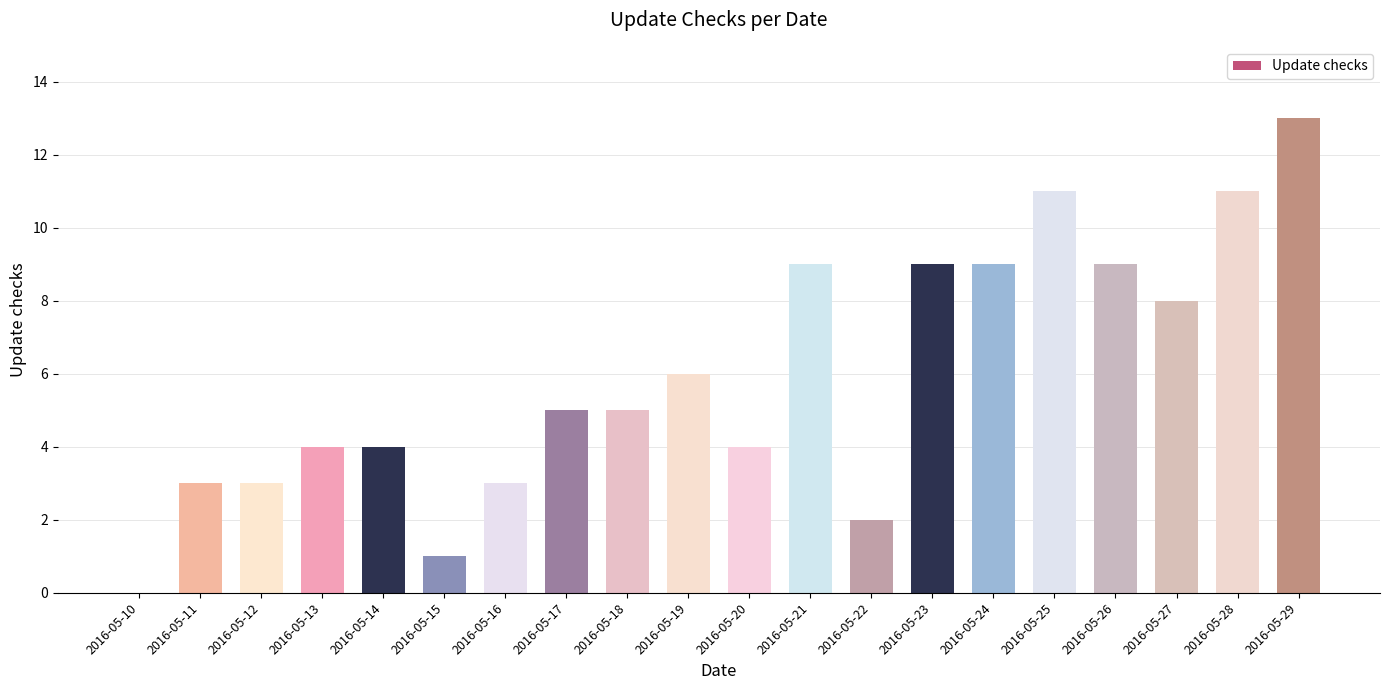

What is the approximate value at 2016-05-17?

5